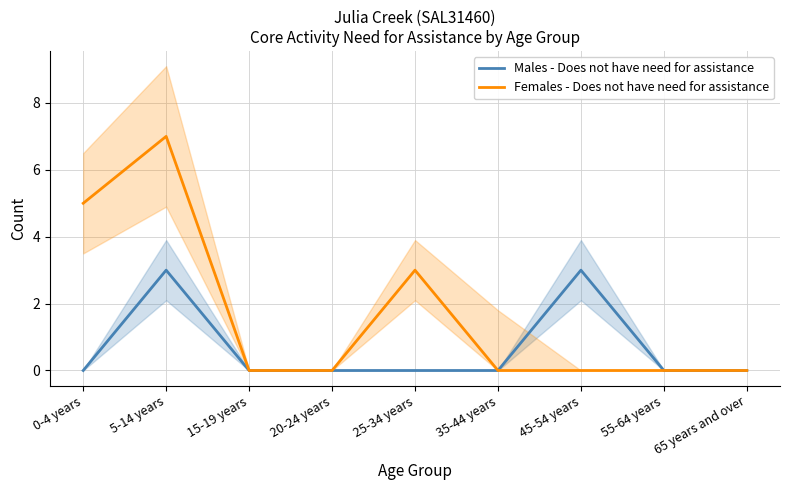

What are all the series names shown in the legend?

Males - Does not have need for assistance, Females - Does not have need for assistance